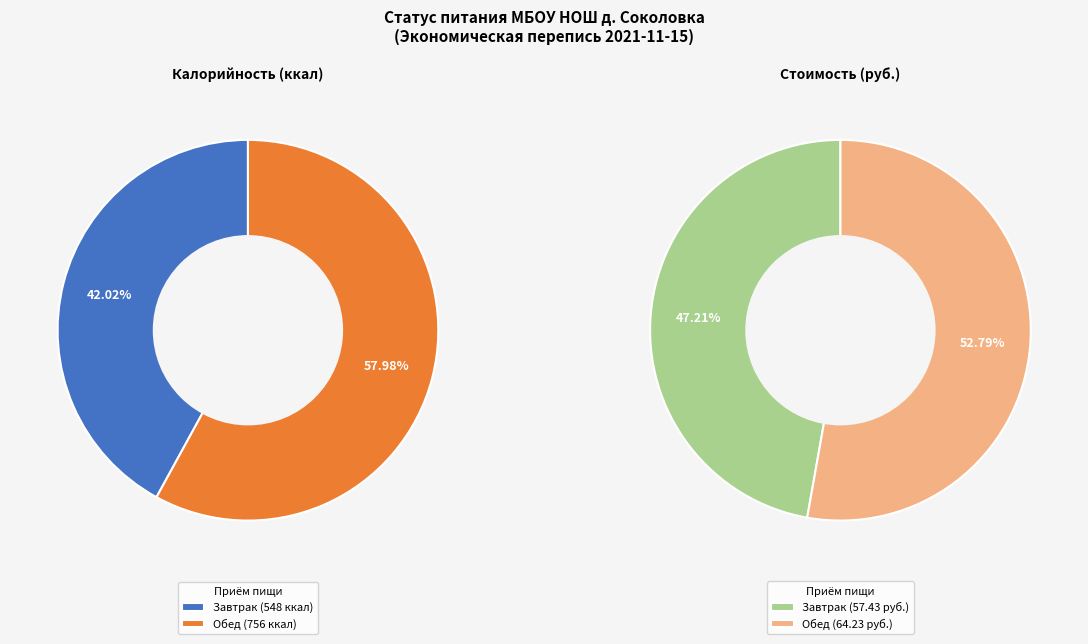

Which category has the smallest portion of the pie?

Завтрак